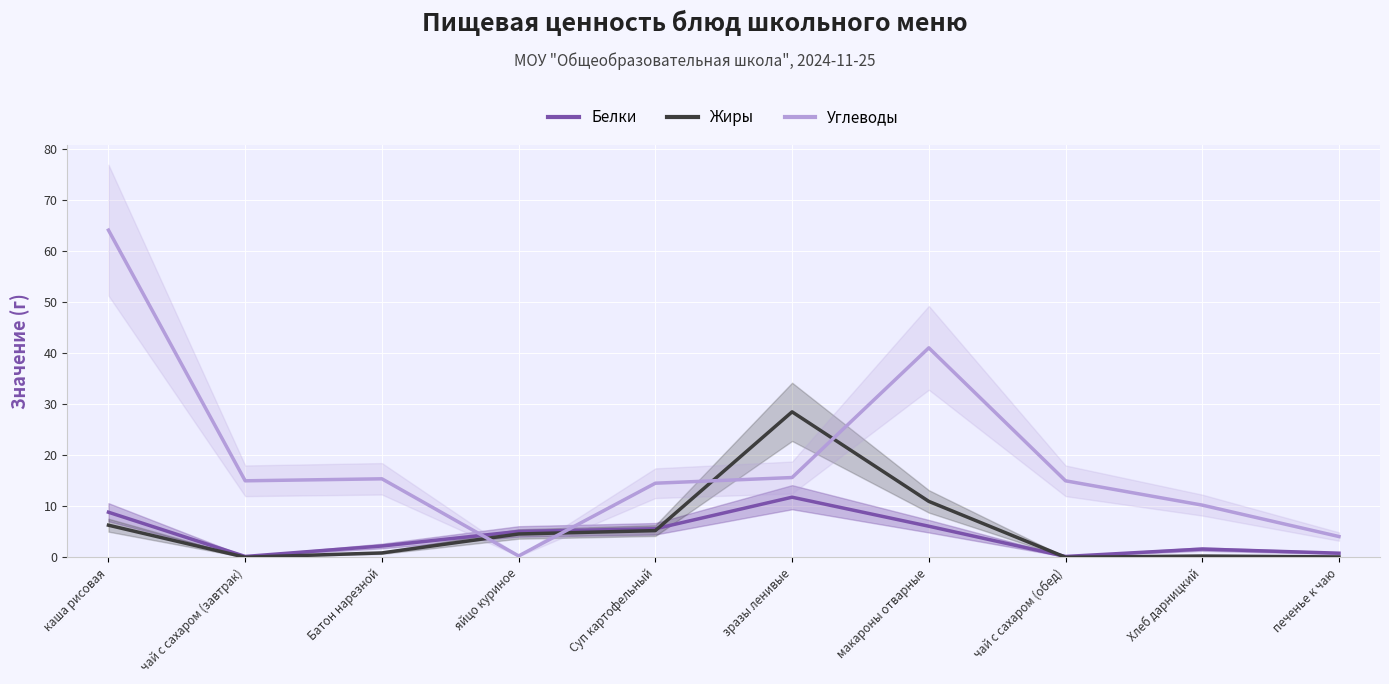

List the labels in order of Жиры value, largest first.

зразы ленивые, макароны отварные, каша рисовая, Суп картофельный, яйцо куриное, Батон нарезной, Хлеб дарницкий, печенье к чаю, чай с сахаром (завтрак), чай с сахаром (обед)